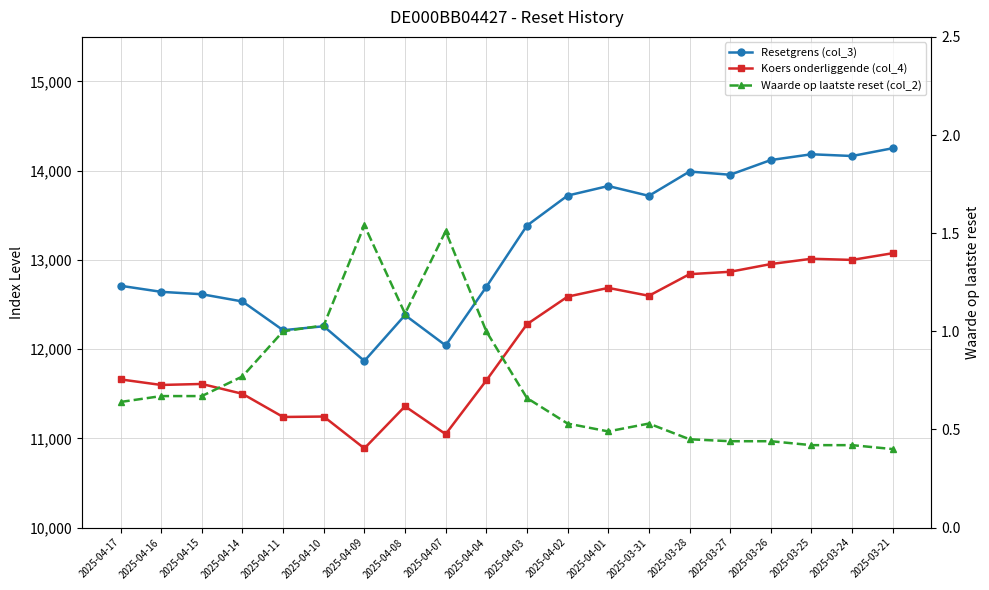

What is the label of the 18th point from the right?

2025-04-15